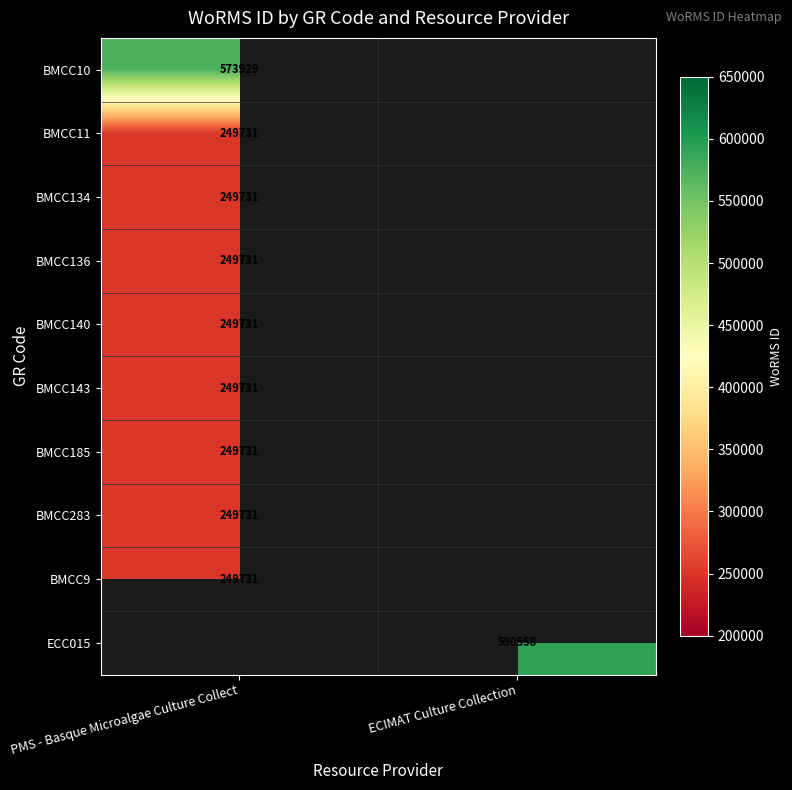

At how many categories does at least one series exceed 486227?

2